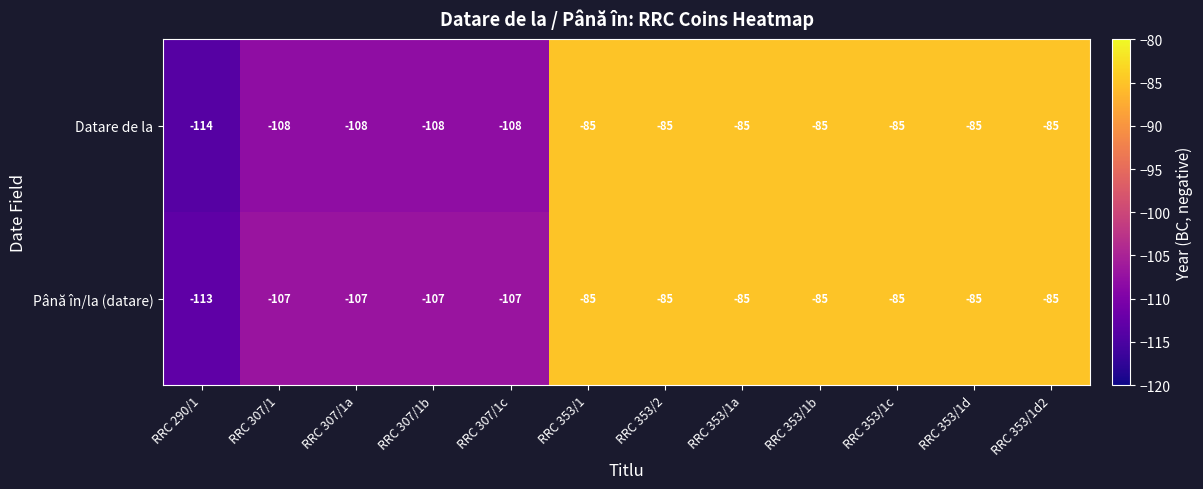

Count the Datare de la values in the range -108 to -85.

11